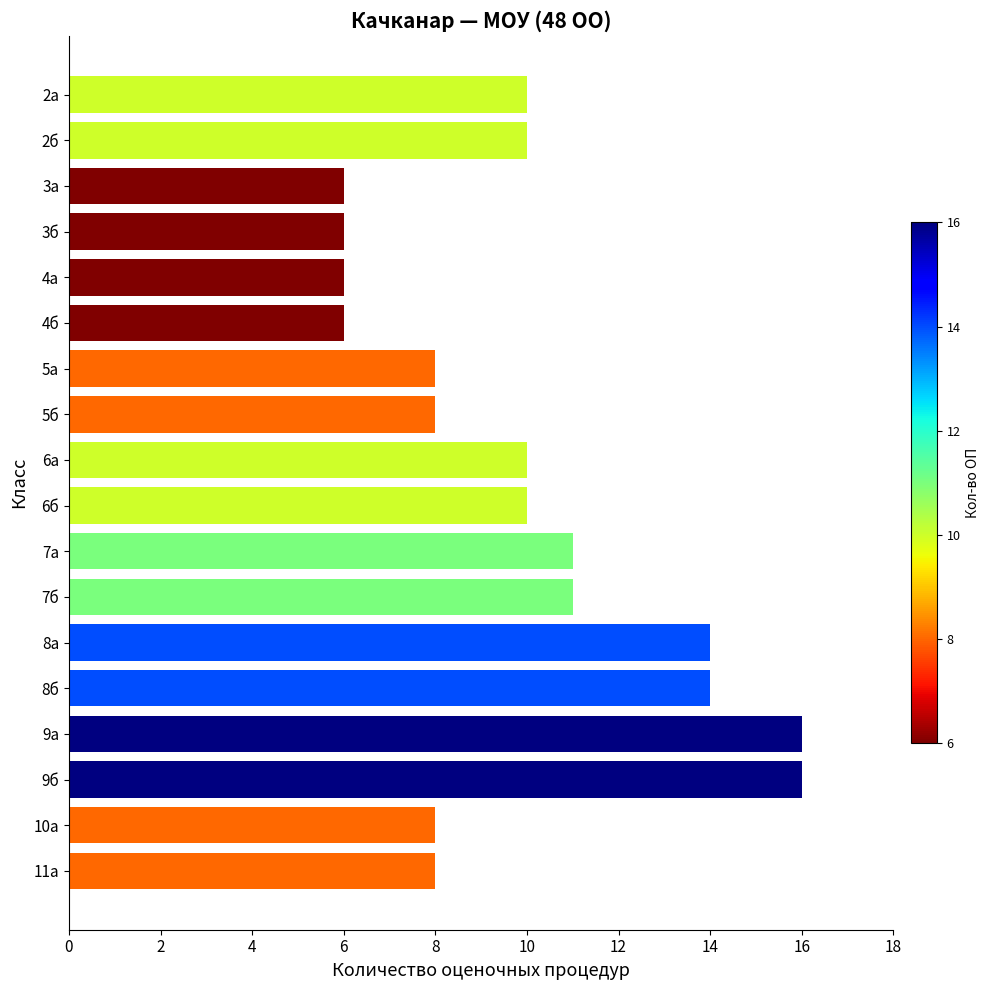

True or false: the data shows 14 at 6а.

False